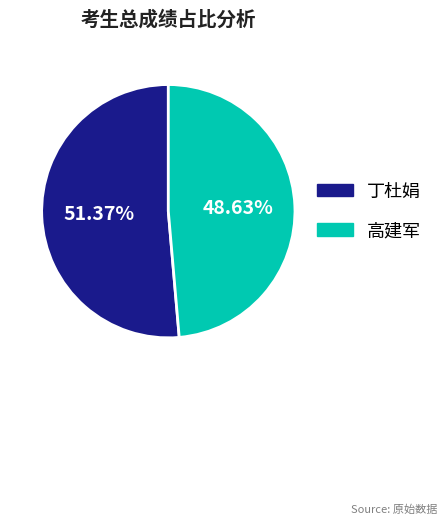

How much of the chart is everything except 丁杜娟?

48.6%